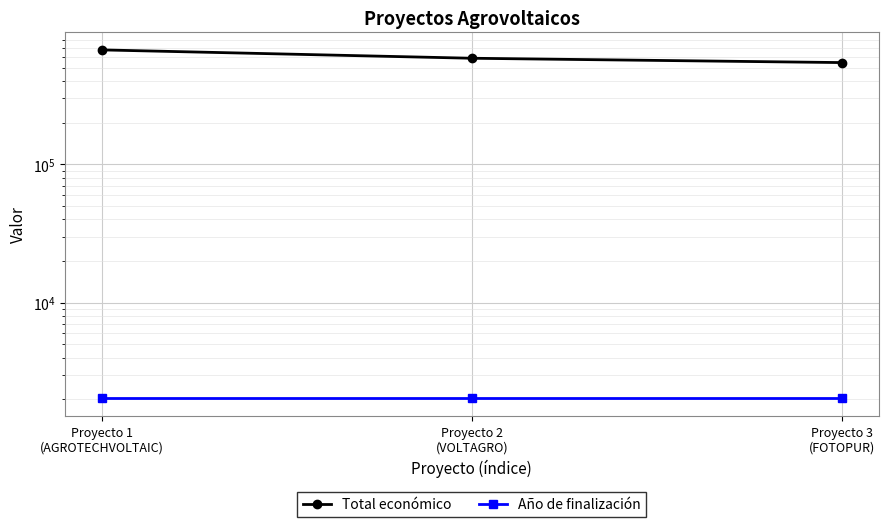

Does the chart display data point markers on the line(s)?

Yes